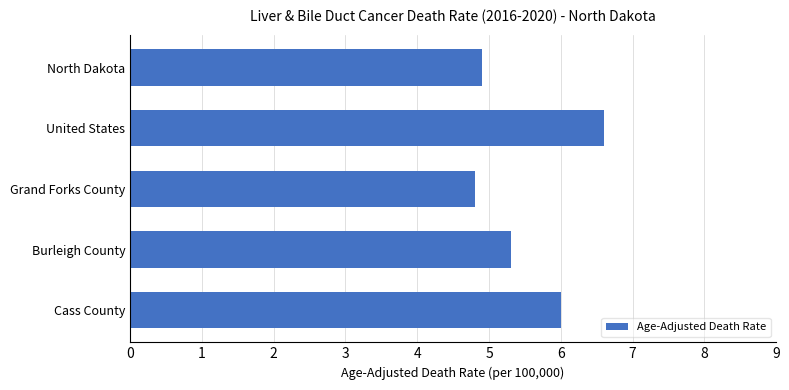

Rank the categories by value from highest to lowest.

United States, Cass County, Burleigh County, North Dakota, Grand Forks County